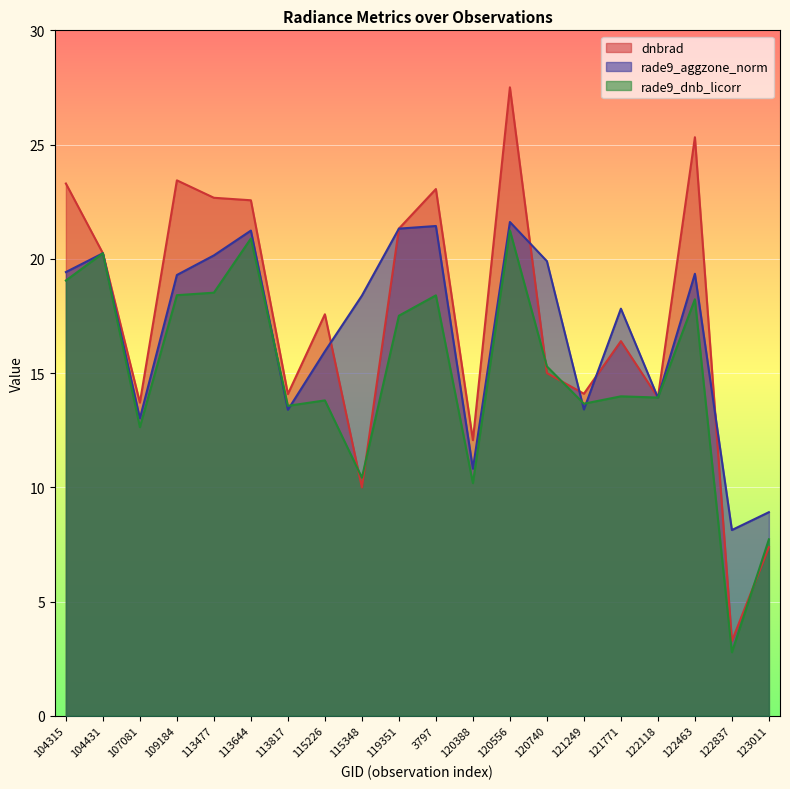

Between 109184 and 115348, which is larger?

109184